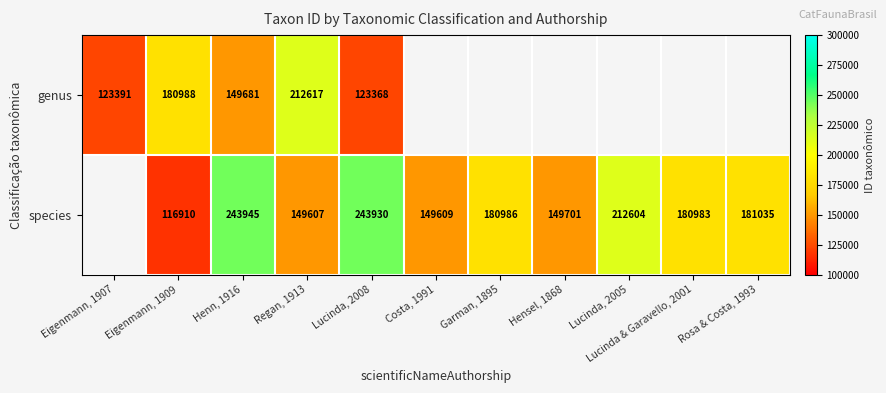

Between Regan, 1913 and Hensel, 1868, which is larger?

Hensel, 1868